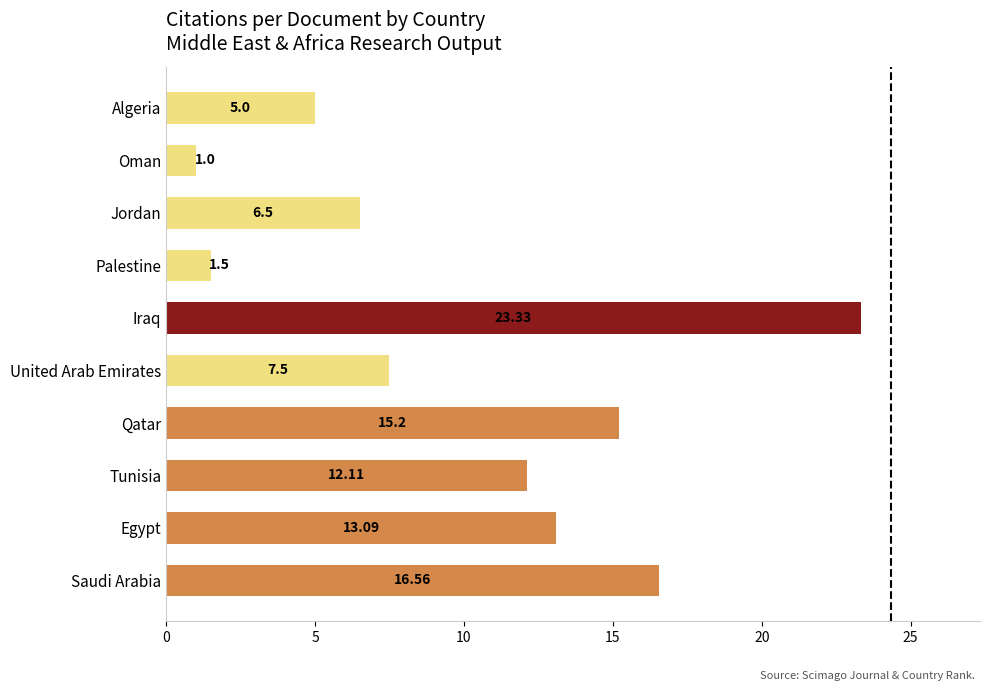

At which label is the value closest to 12?

Tunisia